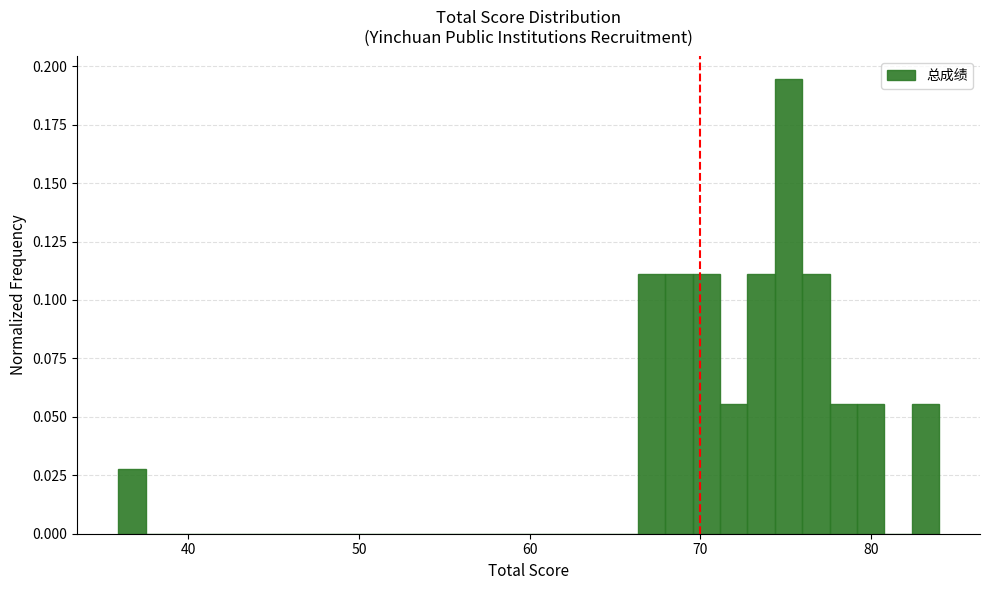

Read against the x-axis, roughly where is the centre of the tallest bar?

75